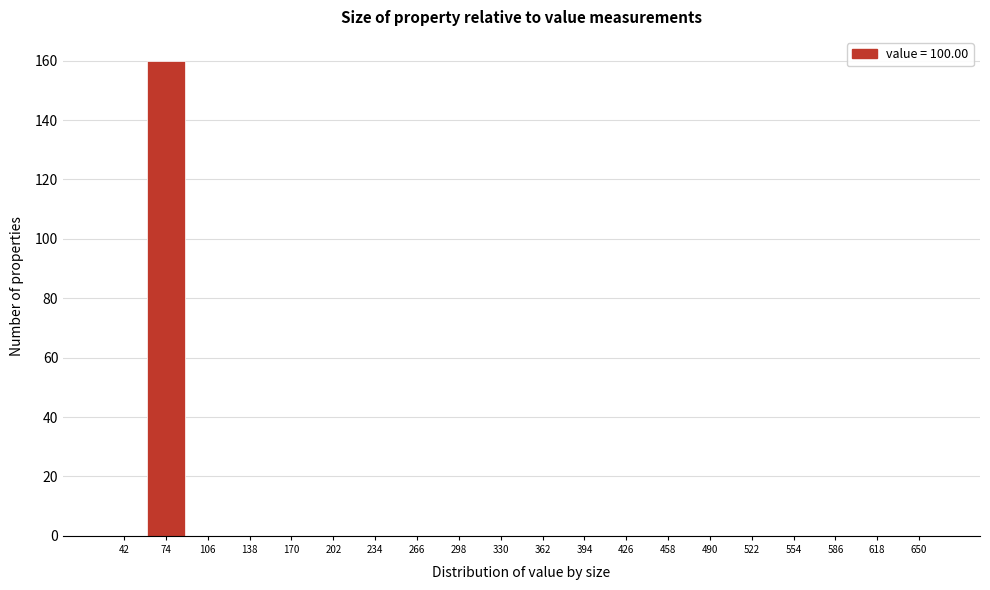

Reading left to right, what are all the values shown in this chart?

42=0	74=160	106=0	138=0	170=0	202=0	234=0	266=0	298=0	330=0	362=0	394=0	426=0	458=0	490=0	522=0	554=0	586=0	618=0	650=0